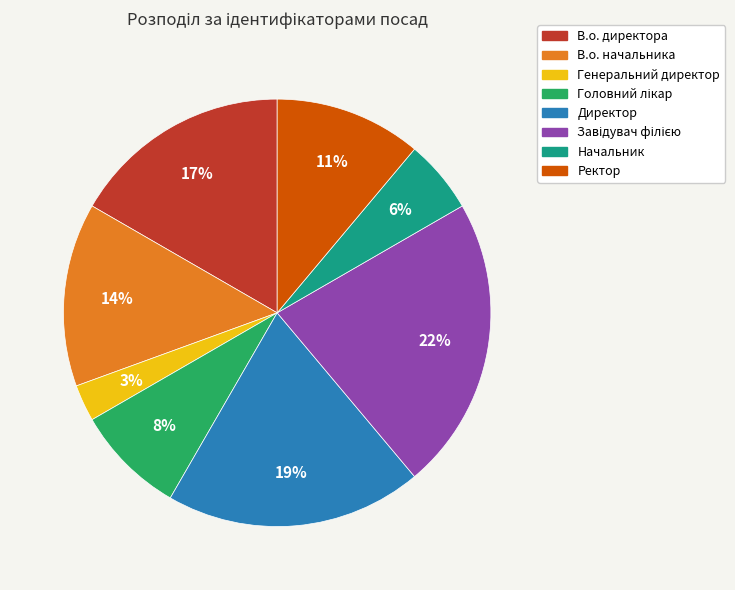

How many segments does this pie chart have?

8